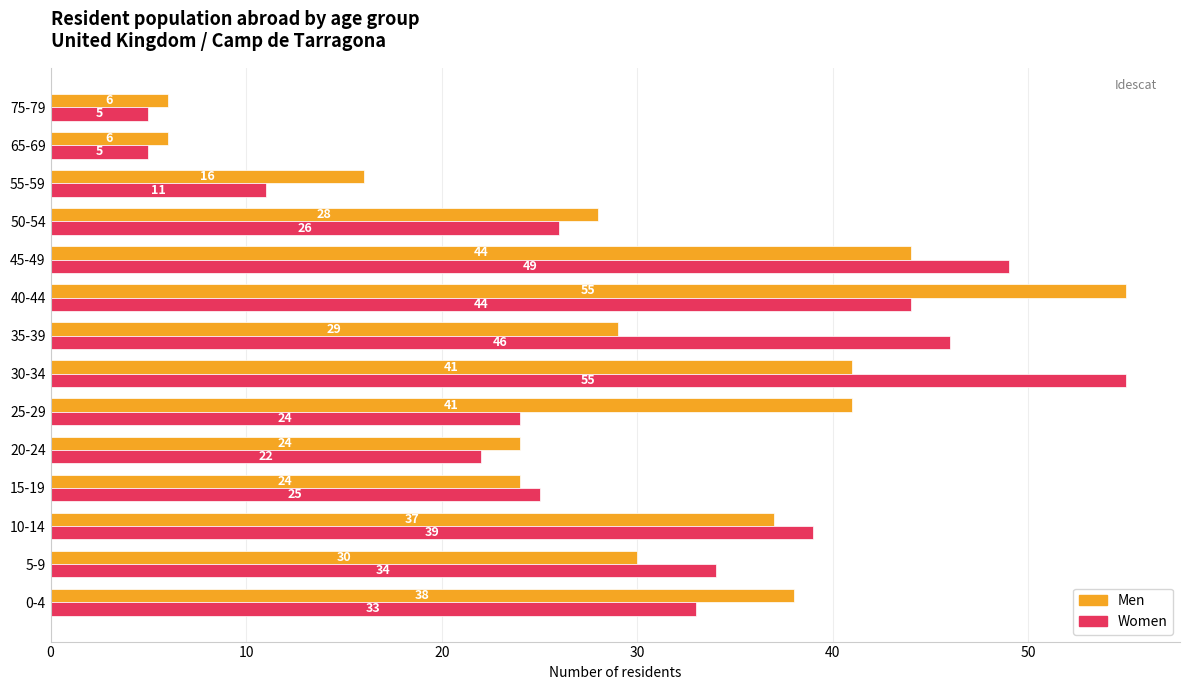

At 25-29, list the series in order from smallest to largest.

Women, Men